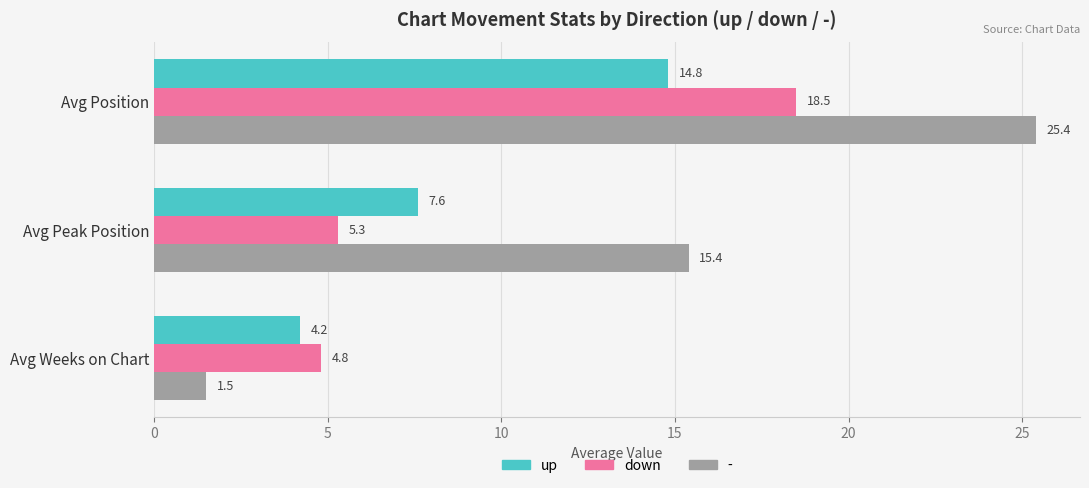

How many values in the up series are below 7?

1